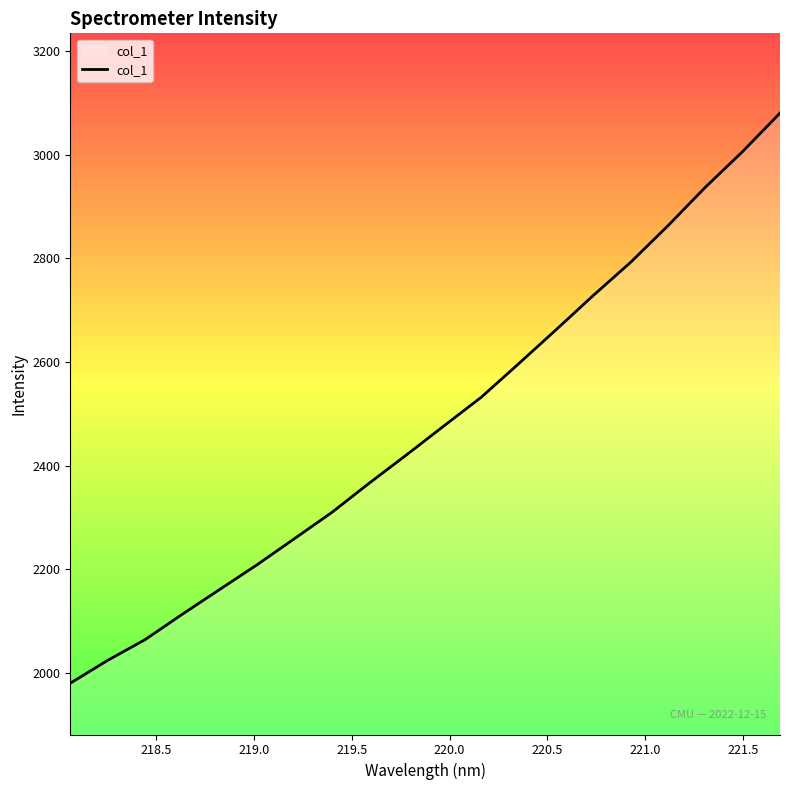

What is the minimum value shown in the chart?

1979.6